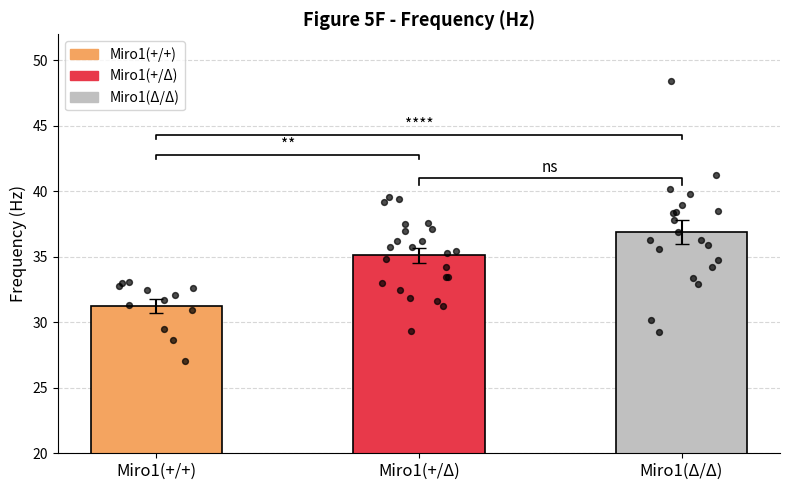

Approximately how many times larger is the value at Miro1(+/+) compared to Miro1(+/Δ)?

0.9